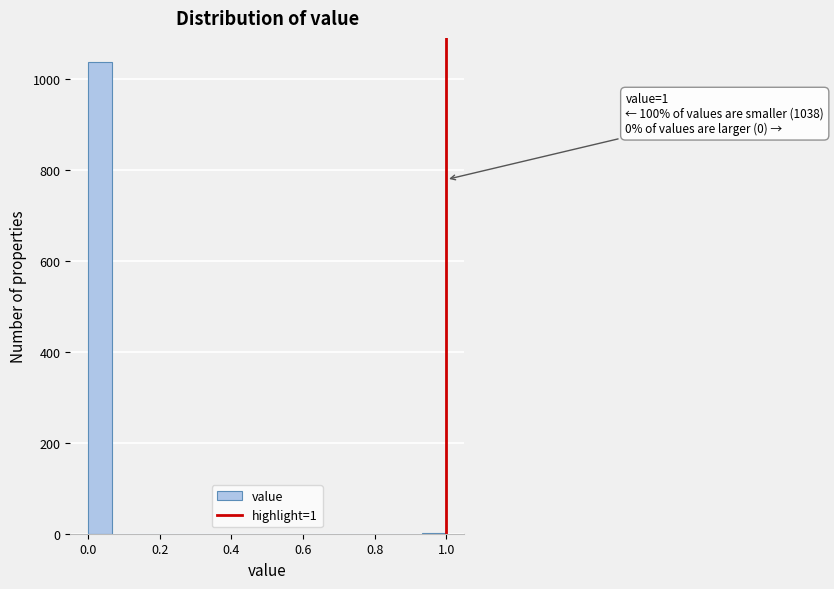

Read against the x-axis, roughly where is the centre of the tallest bar?

0.04